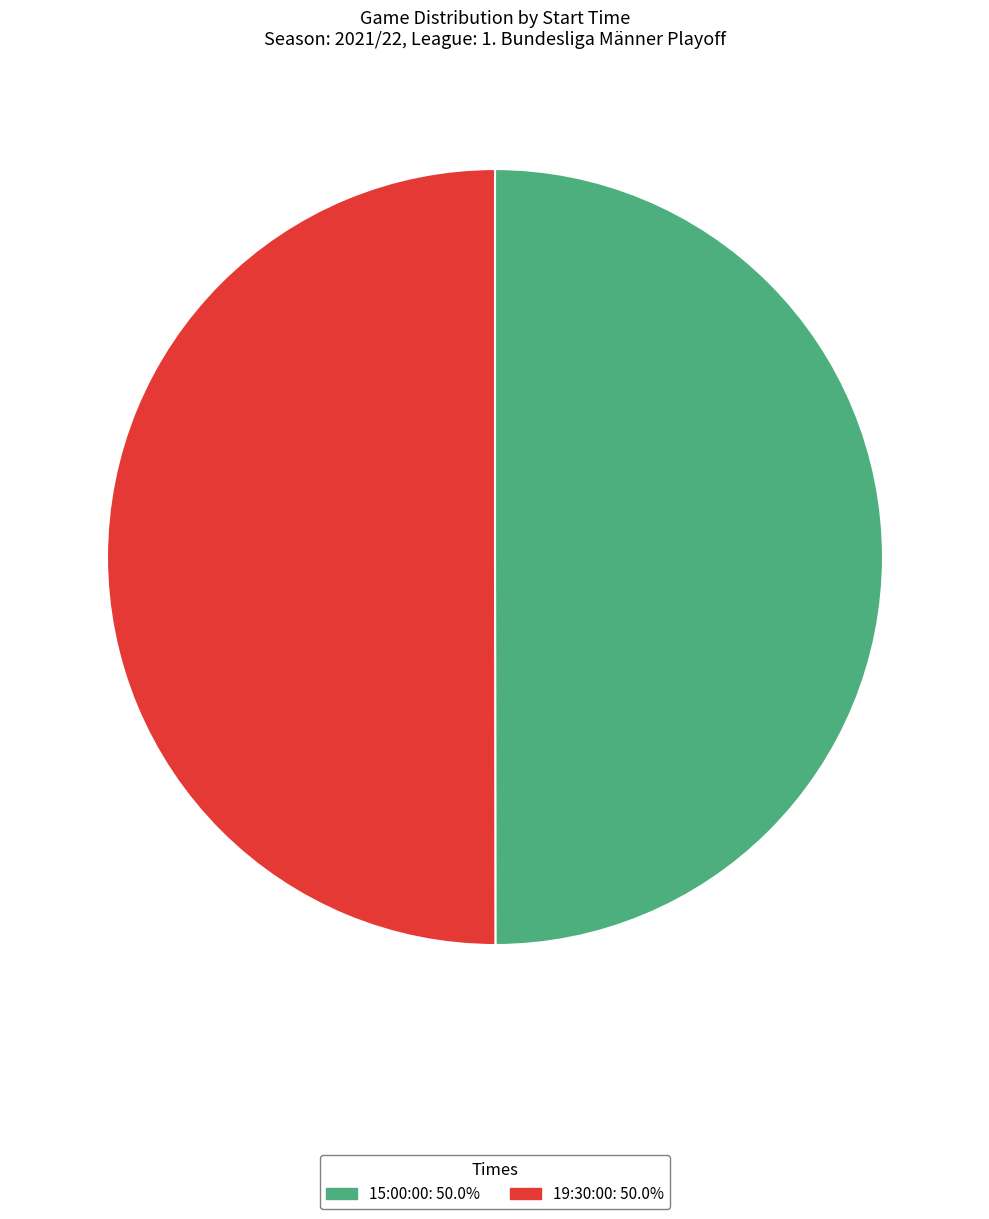

True or false: 19:30:00 accounts for 40% of the total.

False